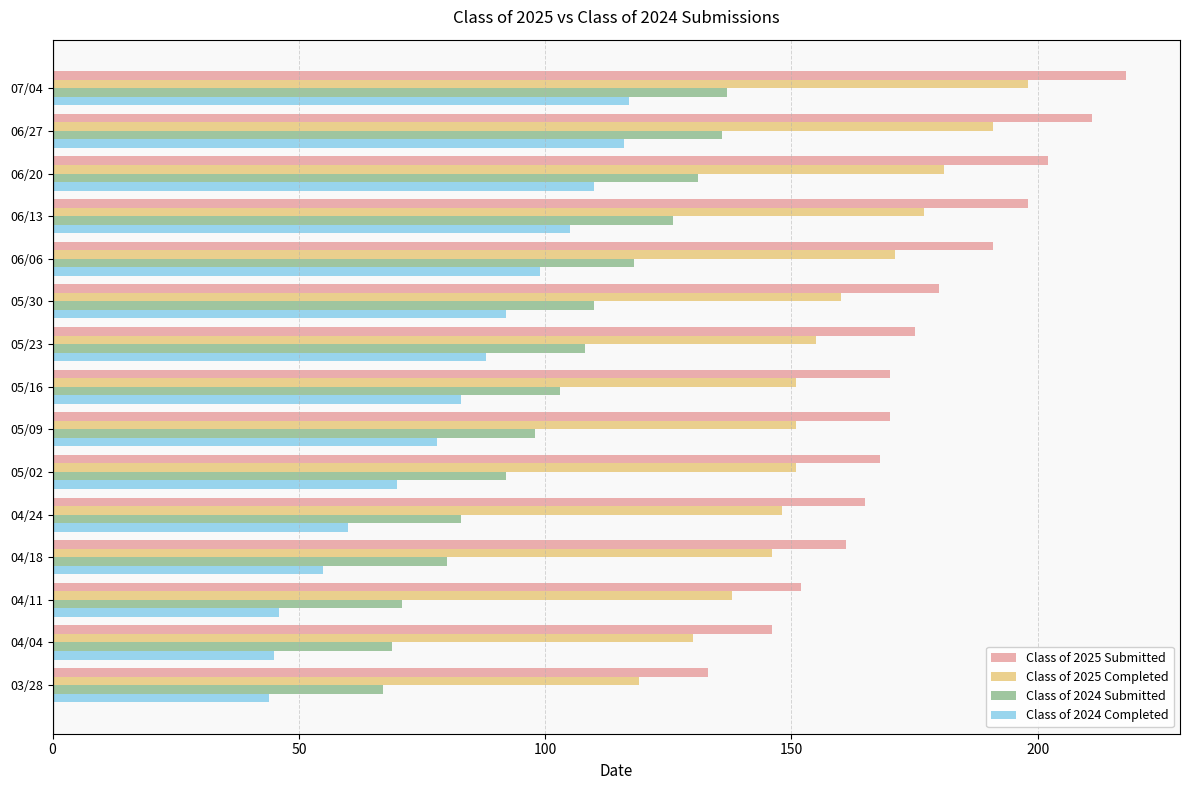

Rank the series by their maximum value, from highest to lowest.

Class of 2025 Submitted, Class of 2025 Completed, Class of 2024 Submitted, Class of 2024 Completed